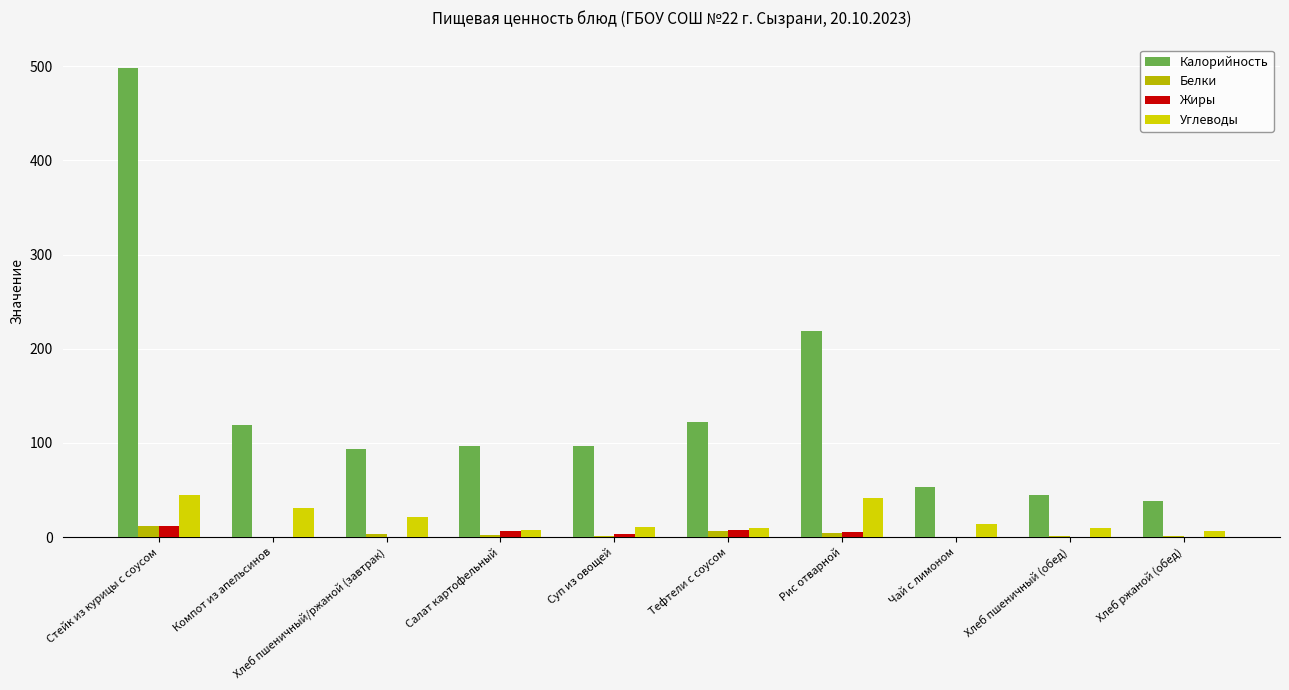

The value of Калорийность at Рис отварной is 118.2. True or false?

False